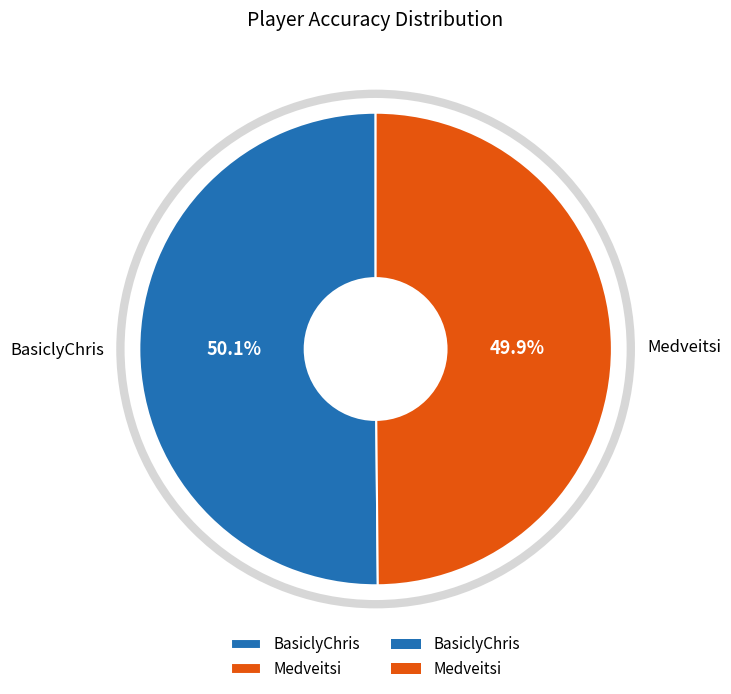

To the nearest percent, what is the average slice percentage?

50%